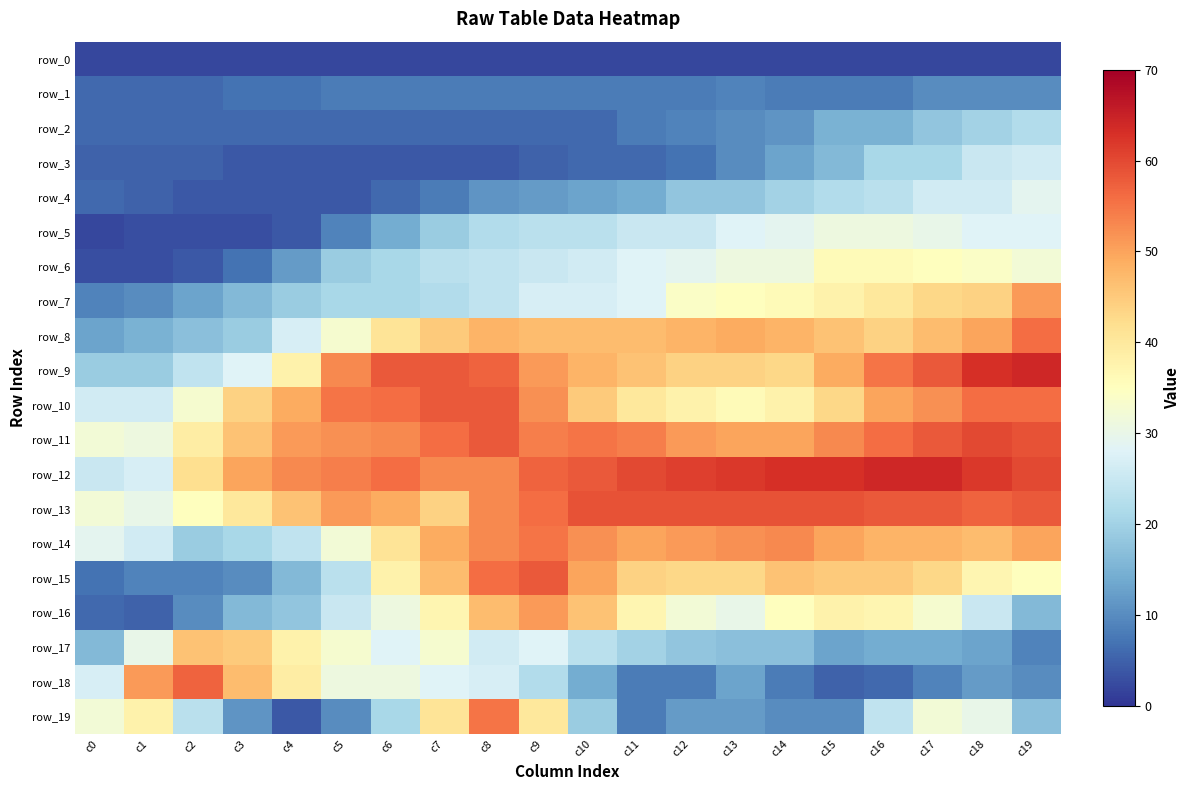

What is the minimum value shown in the chart?

2